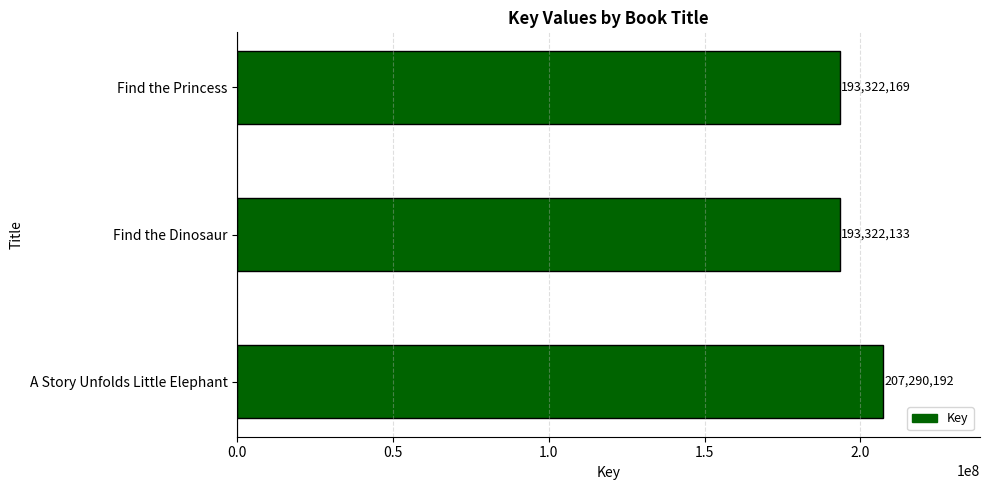

Is it true that the value at Find the Princess is 323003420?

False